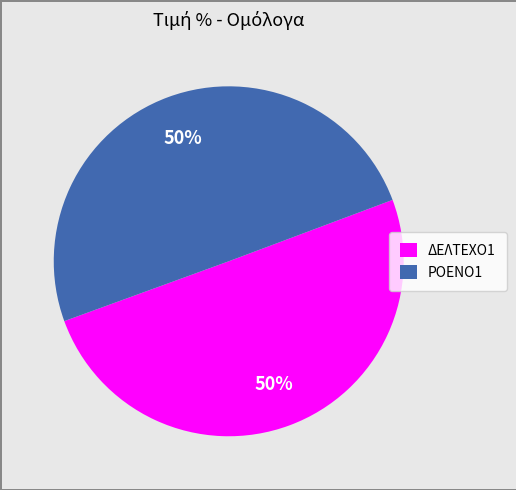

What is the ratio of the value at ΡΟΕΝΟ1 to the value at ΔΕΛΤΕΧΟ1?

1.0